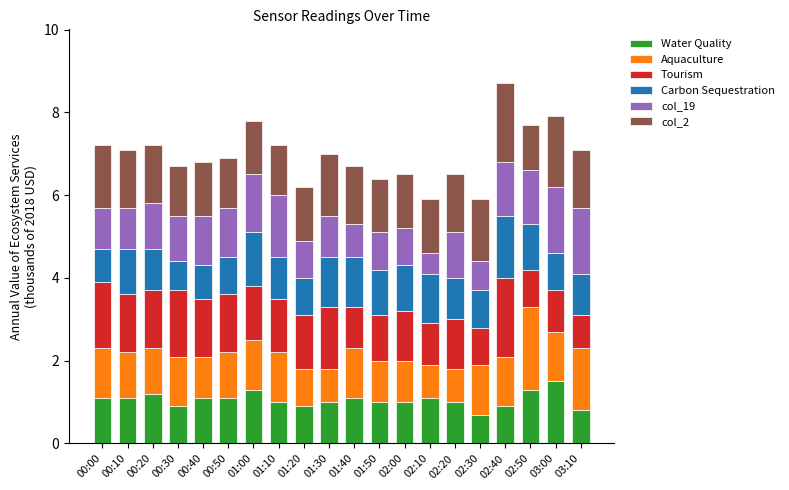

At which category is the sum across all series the highest?

02:40